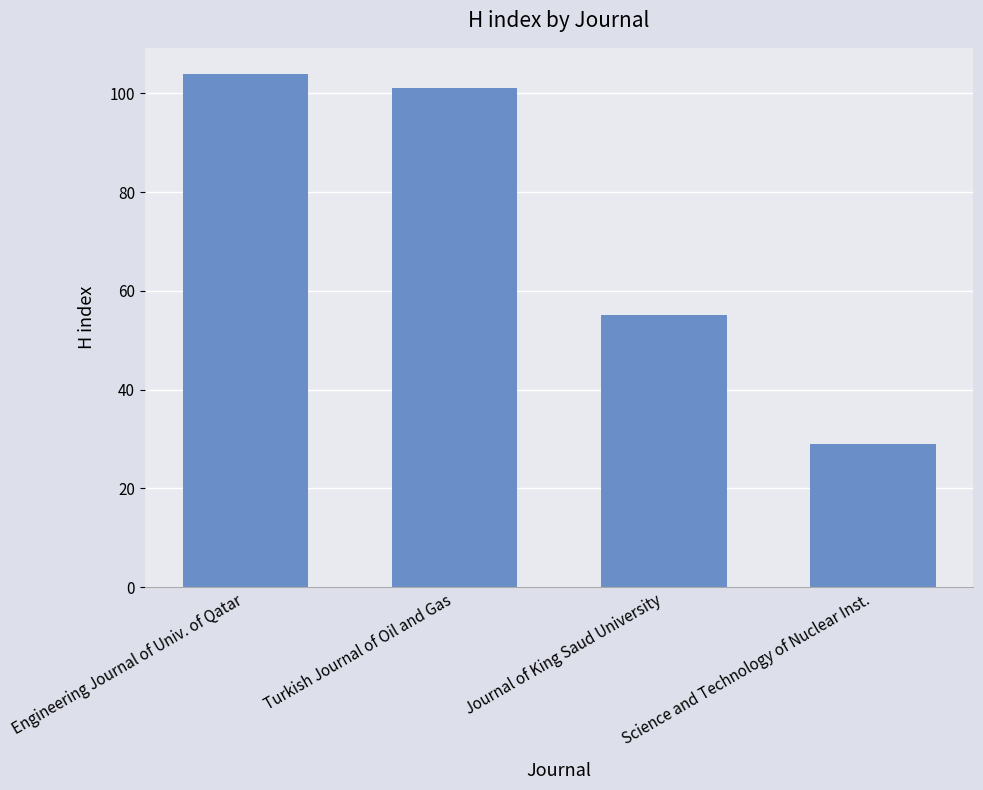

What is the change in value from Engineering Journal of Univ. of Qatar to Journal of King Saud University?

-49